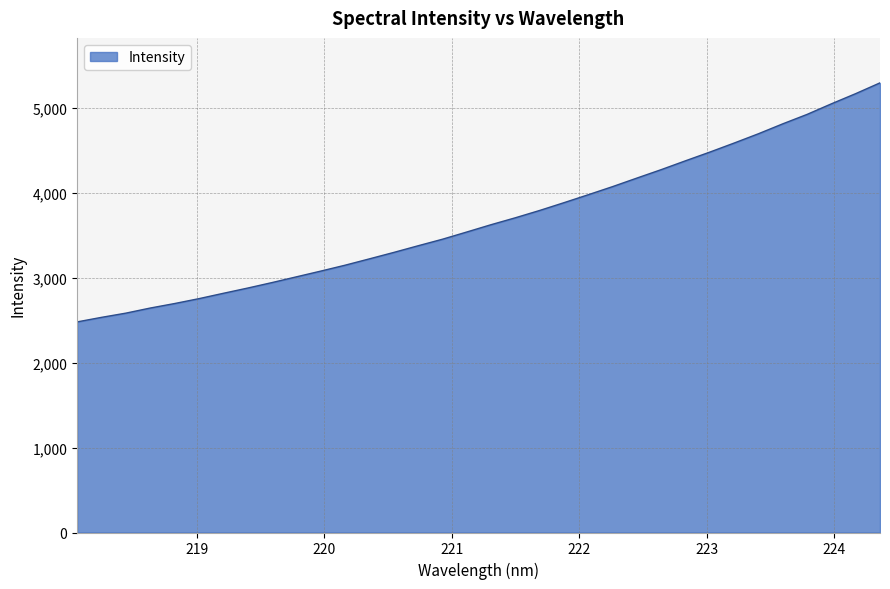

What is the maximum value shown in the chart?

5295.3